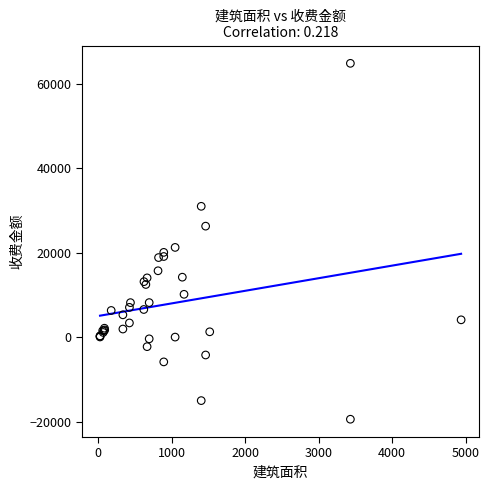

What Y value in the scatter plot is closest to 22698?

21245.6